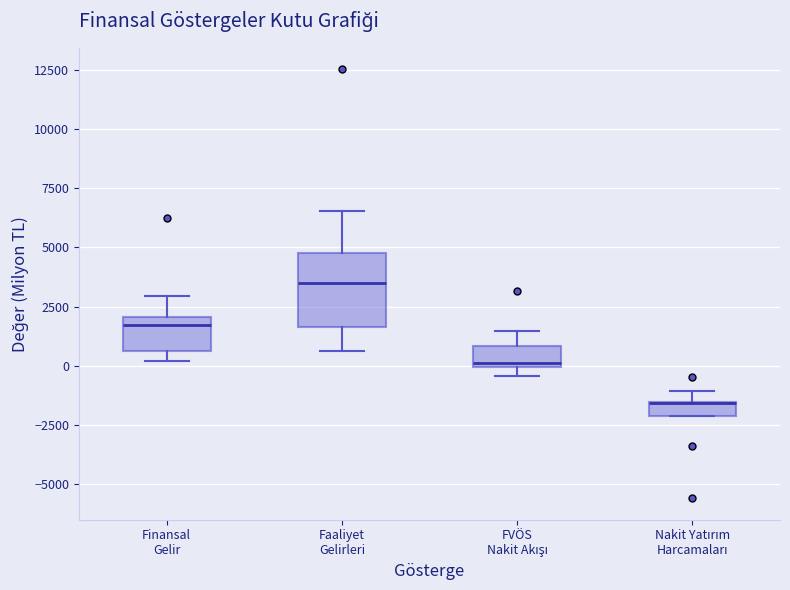

Which box is the tallest, from its lower edge to its upper edge?

Faaliyet Gelirleri